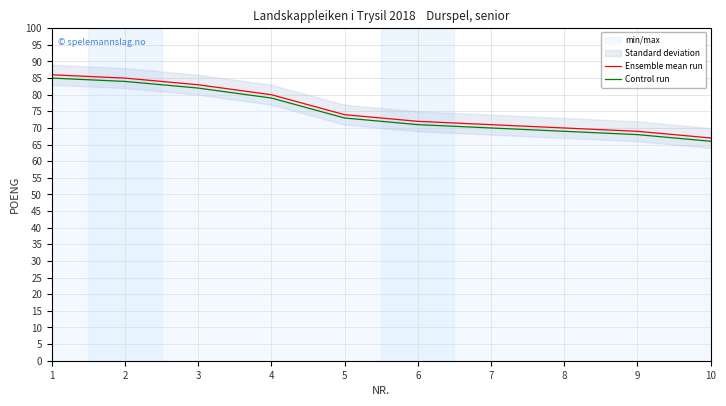

What is the difference between the Control run values at 7 and 3?

12